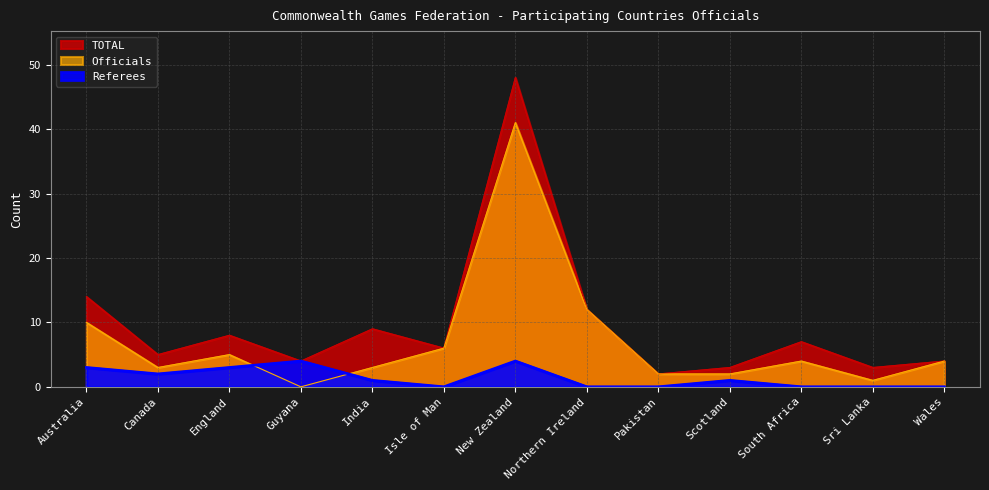

What is the highest value of the TOTAL series?

48